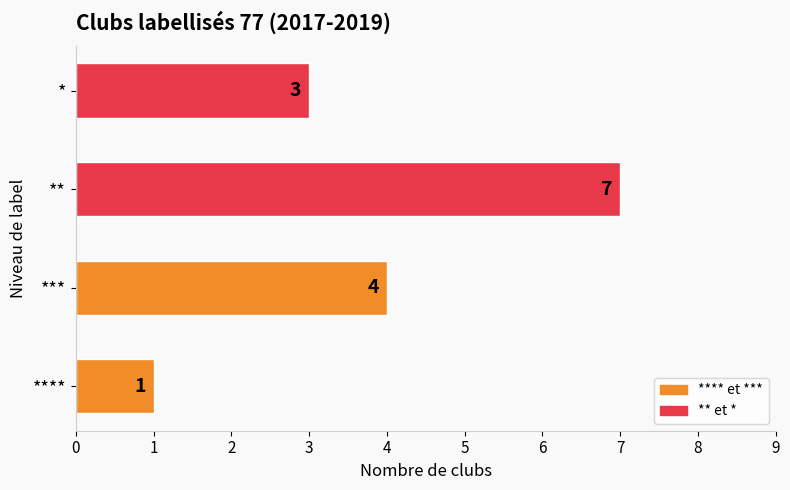

List the labels in order of value, smallest first.

****, *, ***, **